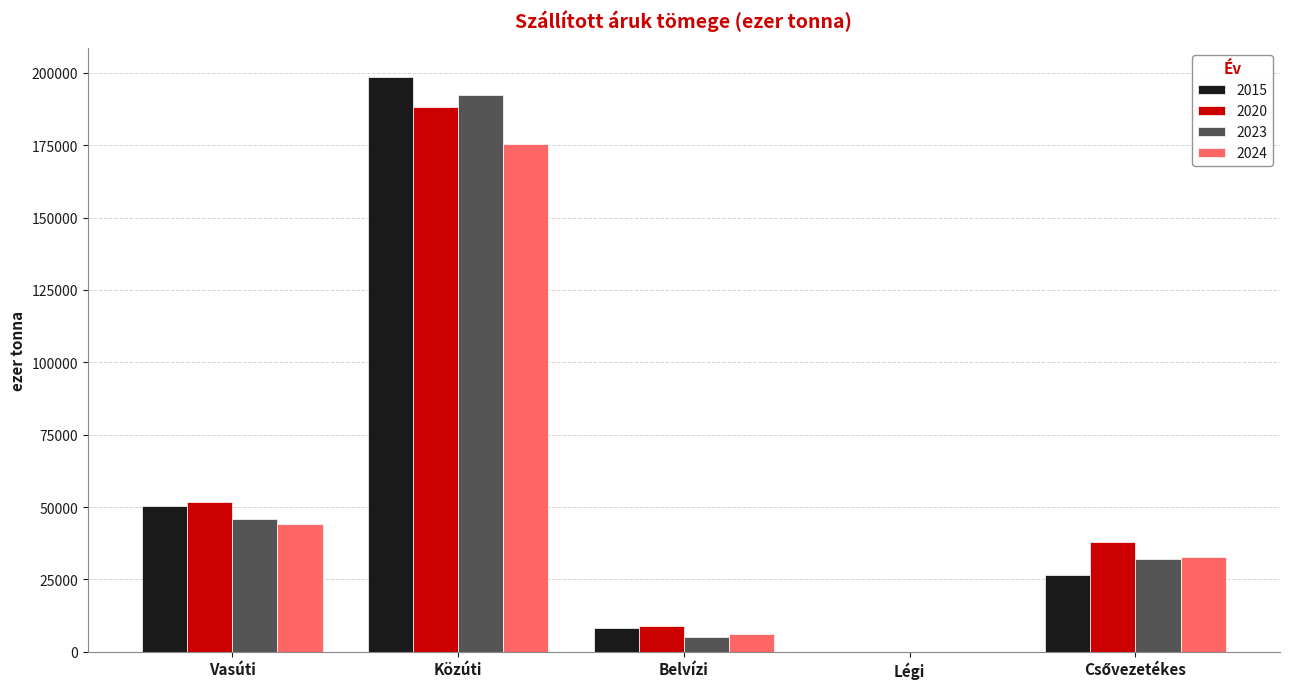

What is the maximum value shown in the chart?

198743.0